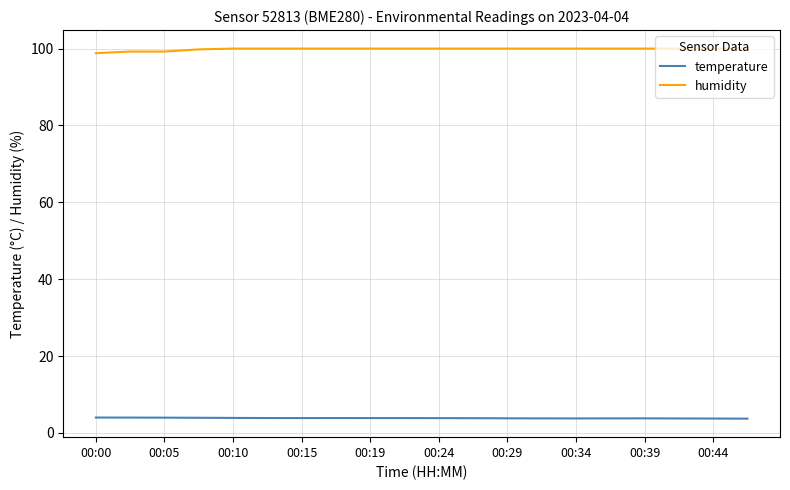

List the series in order of their peak value, highest first.

humidity, temperature